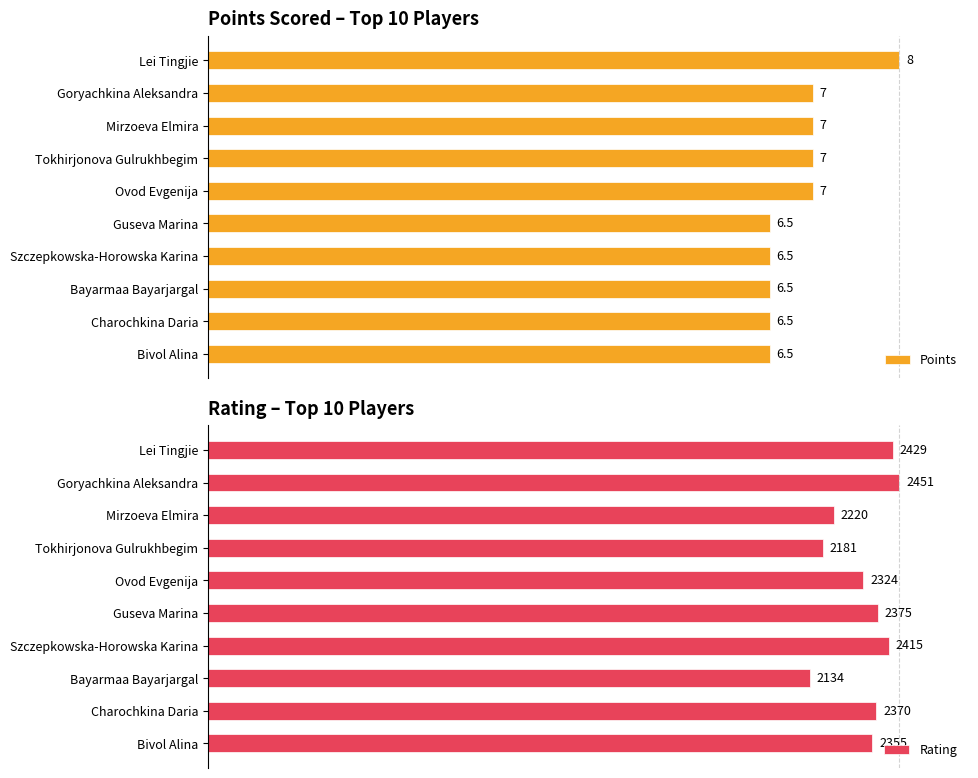

Rank the series by their average value, from highest to lowest.

Rating, Points